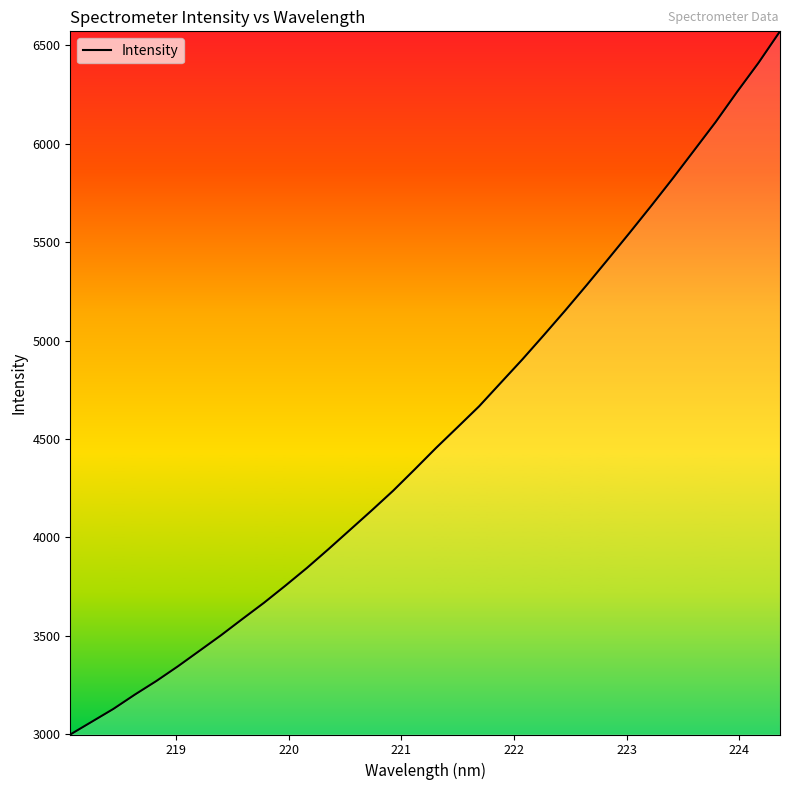

What is the maximum value shown in the chart?

6570.4